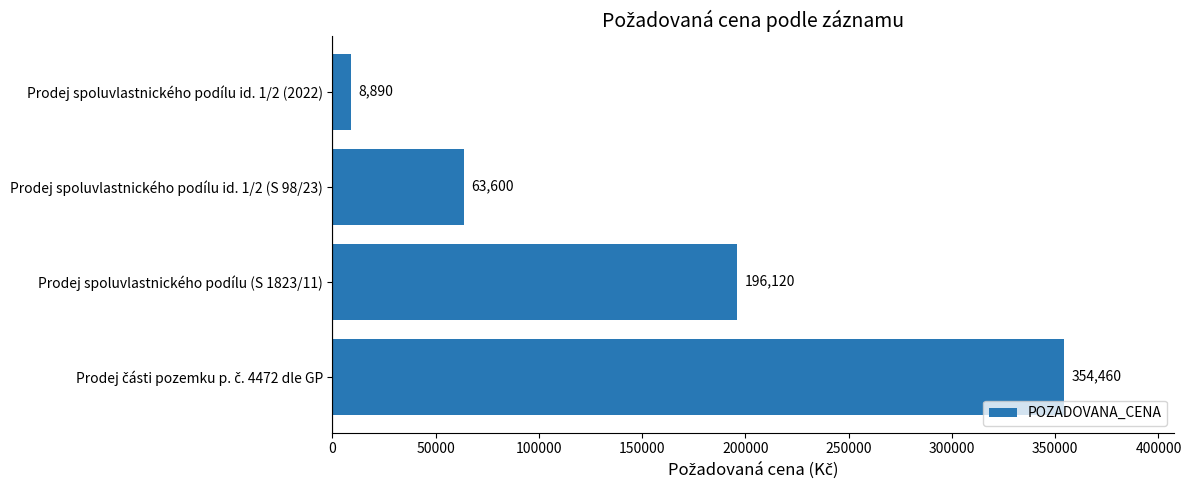

Between Prodej spoluvlastnického podílu id. 1/2 (S 98/23) and Prodej spoluvlastnického podílu (S 1823/11), which is larger?

Prodej spoluvlastnického podílu (S 1823/11)